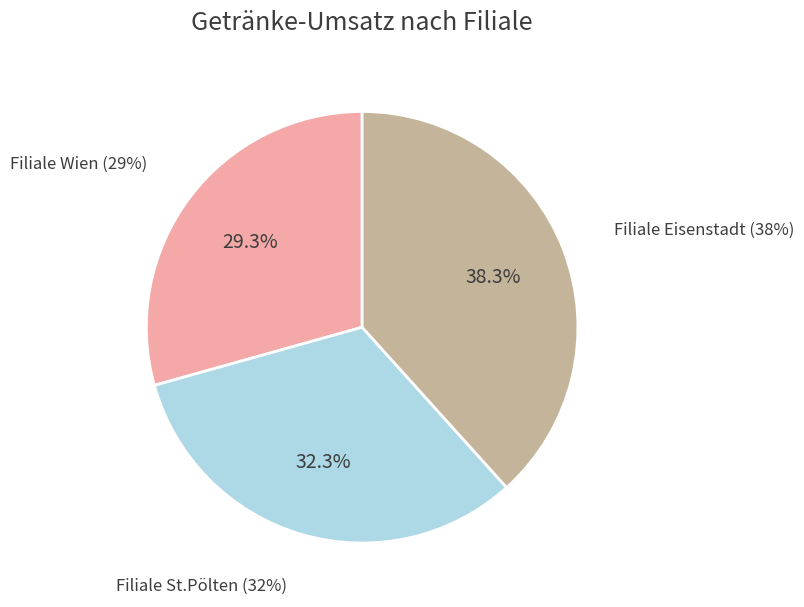

How many slices are in this pie chart?

3